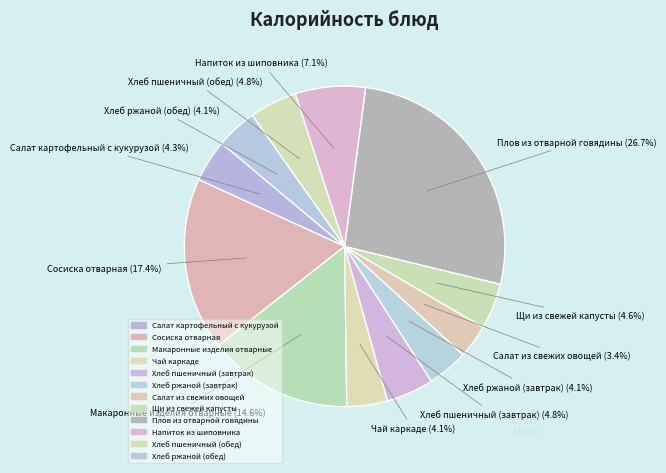

Which category has the biggest portion of the pie?

Плов из отварной говядины